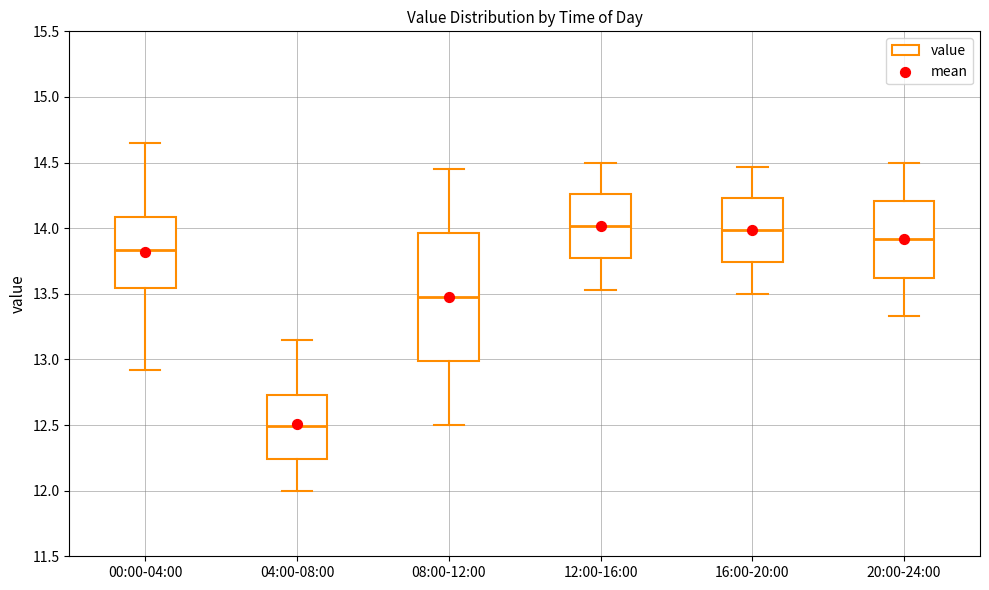

Where does the upper whisker of the box for 20:00-24:00 end on the y-axis? The values are not printed on the chart, so give them approximately, as read against the axis.

14.50